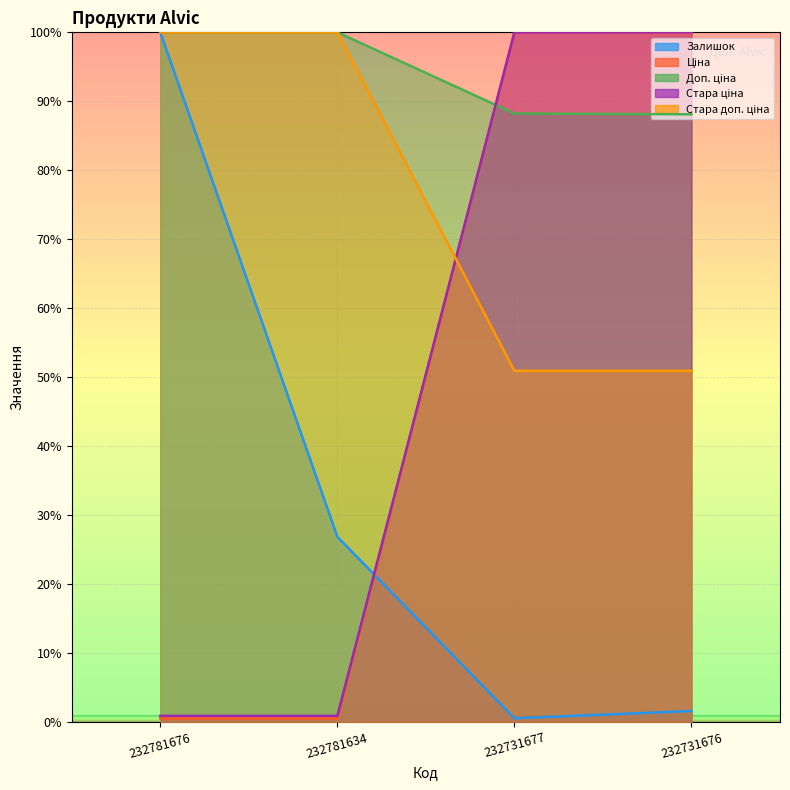

Which series has the widest spread of values?

Ціна